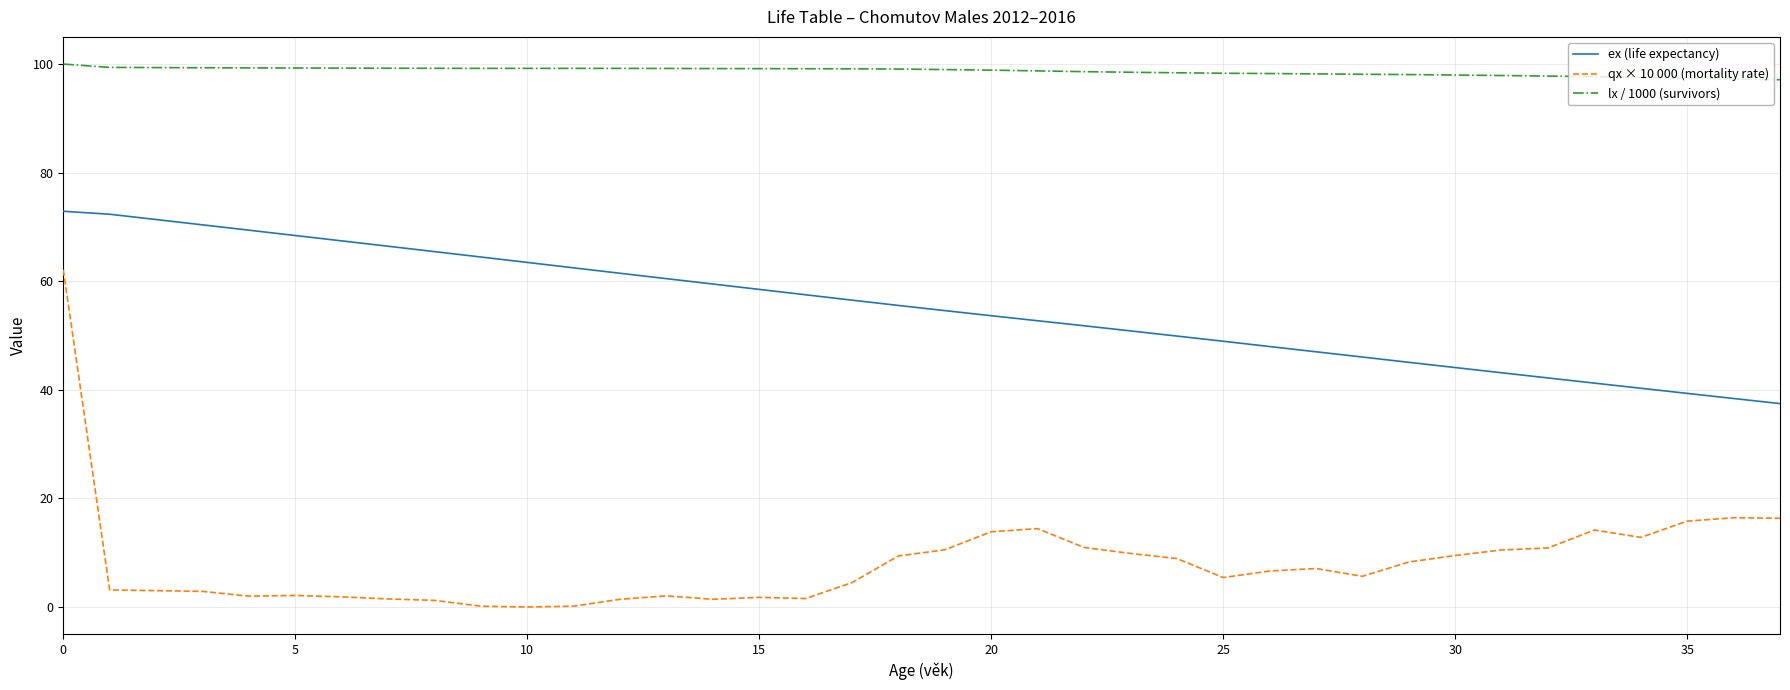

List the series in order of their overall mean, highest first.

lx / 1000 (survivors), ex (life expectancy), qx × 10 000 (mortality rate)